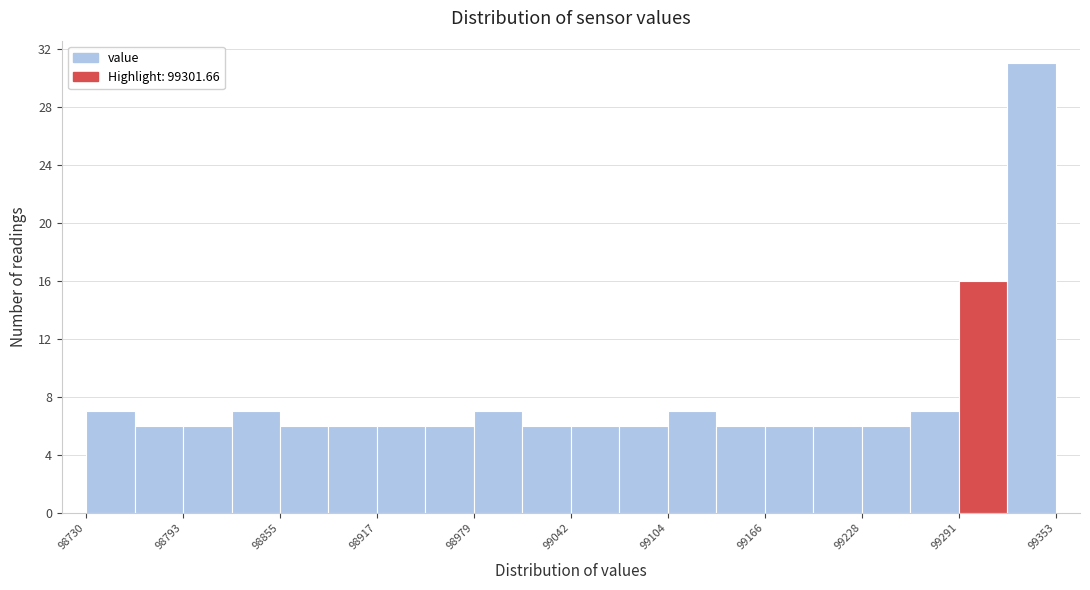

Read against the x-axis, roughly where is the centre of the tallest bar?

99340